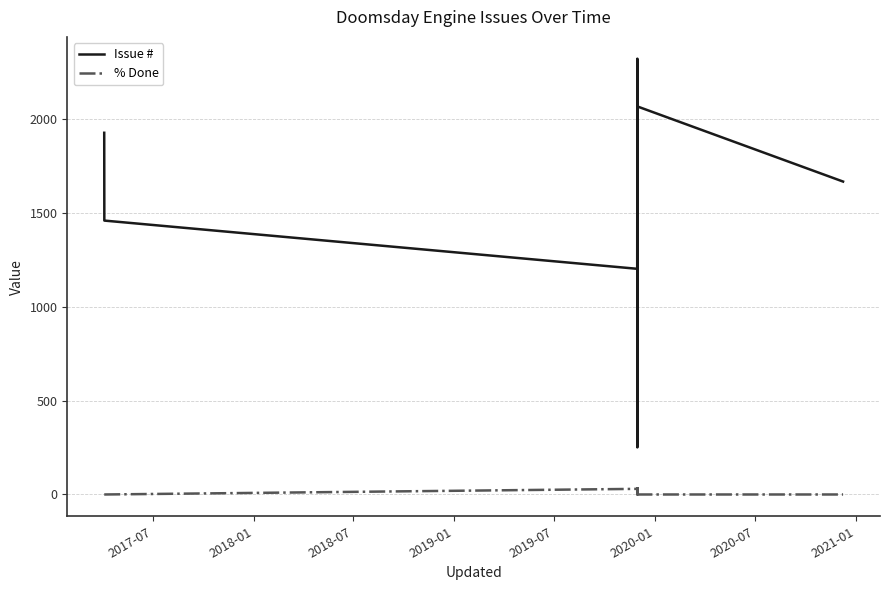

What is the highest value of the % Done series?

50